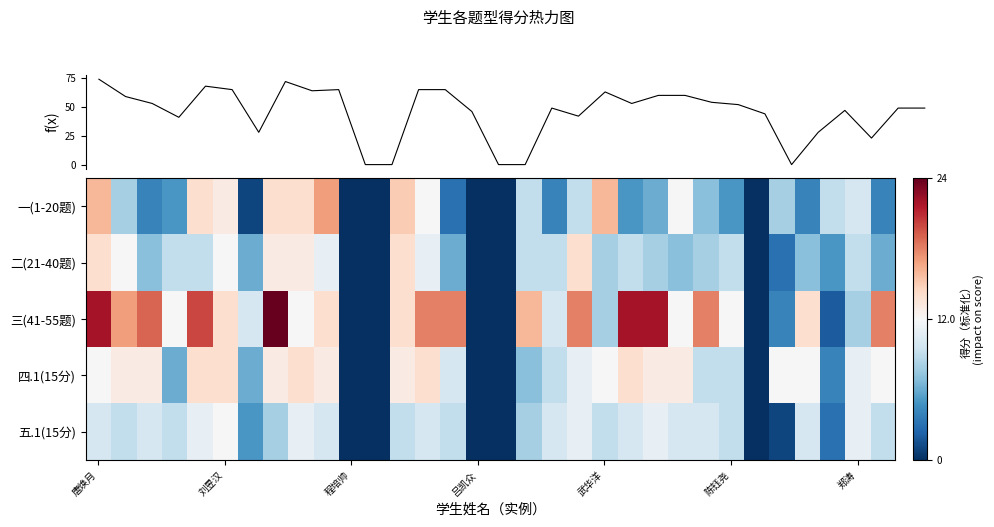

List the series in order of their peak value, highest first.

三(41-55题), 一(1-20题), 二(21-40题), 四.1(15分), 五.1(15分)